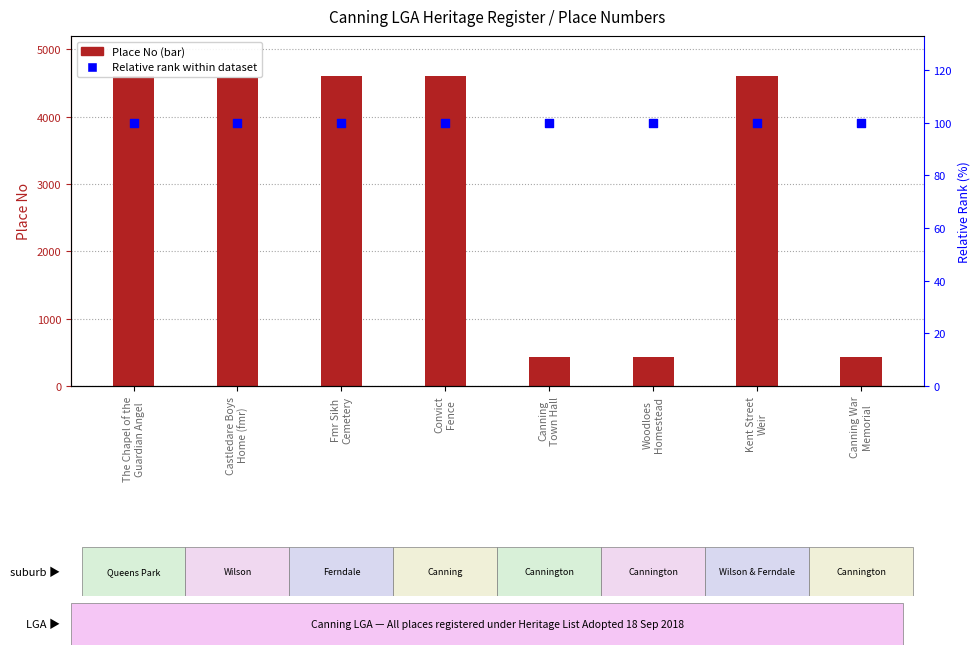

Which series reaches the minimum Y coordinate?

Relative rank within dataset